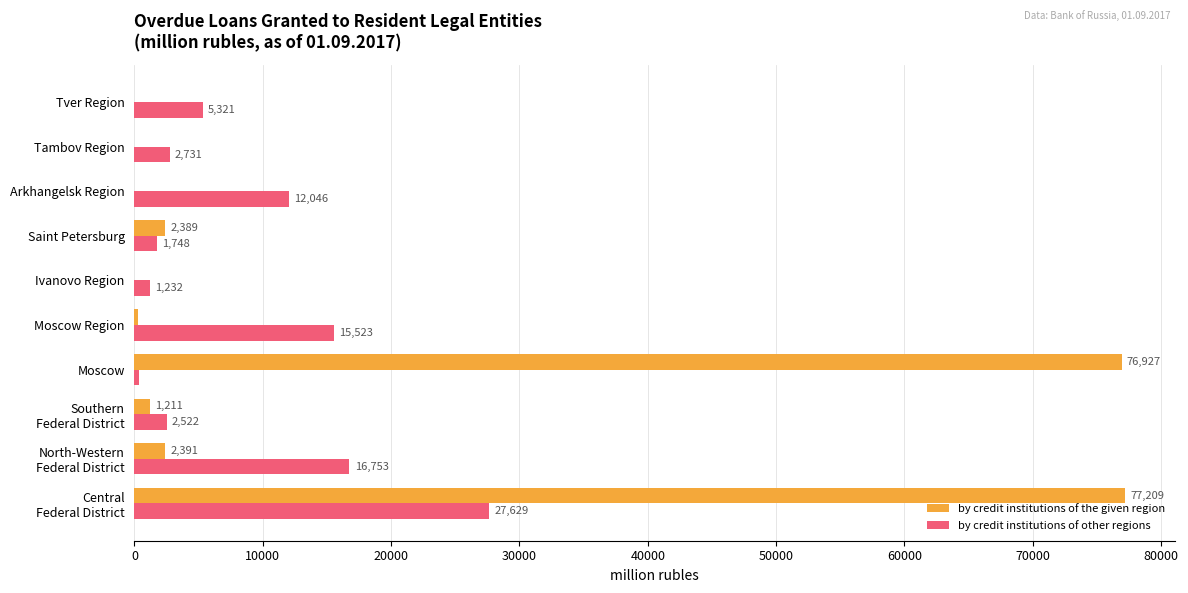

What are all the series names shown in the legend?

by credit institutions of the given region, by credit institutions of other regions